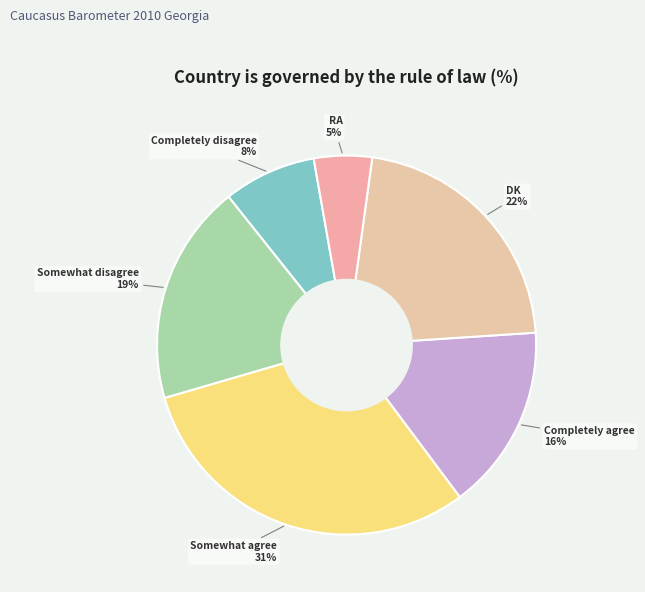

Count the number of slices in the pie.

6